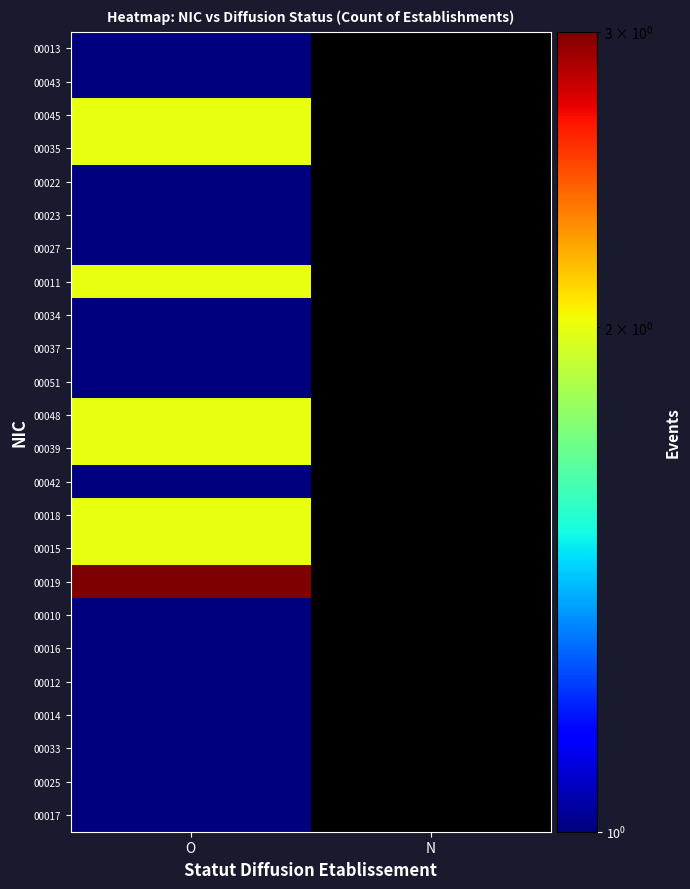

What is the highest value of the 00048 series?

2.0